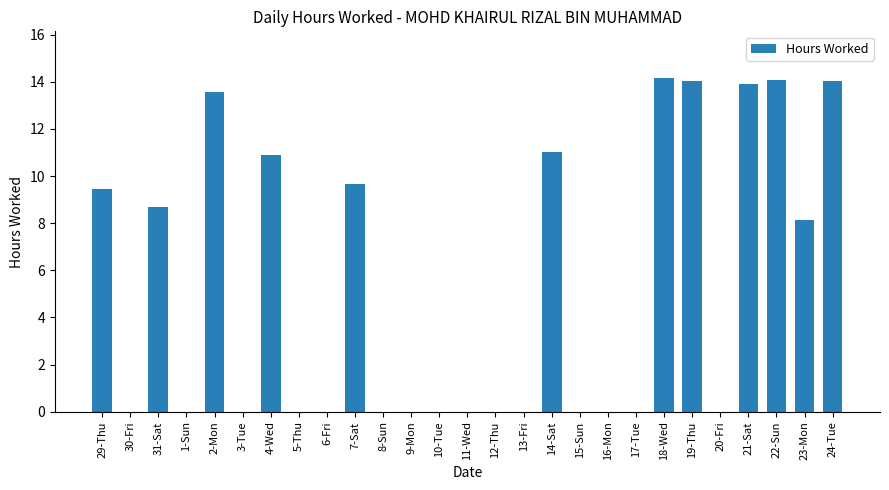

What is the sum of the values at 17-Tue and 21-Sat?

13.9